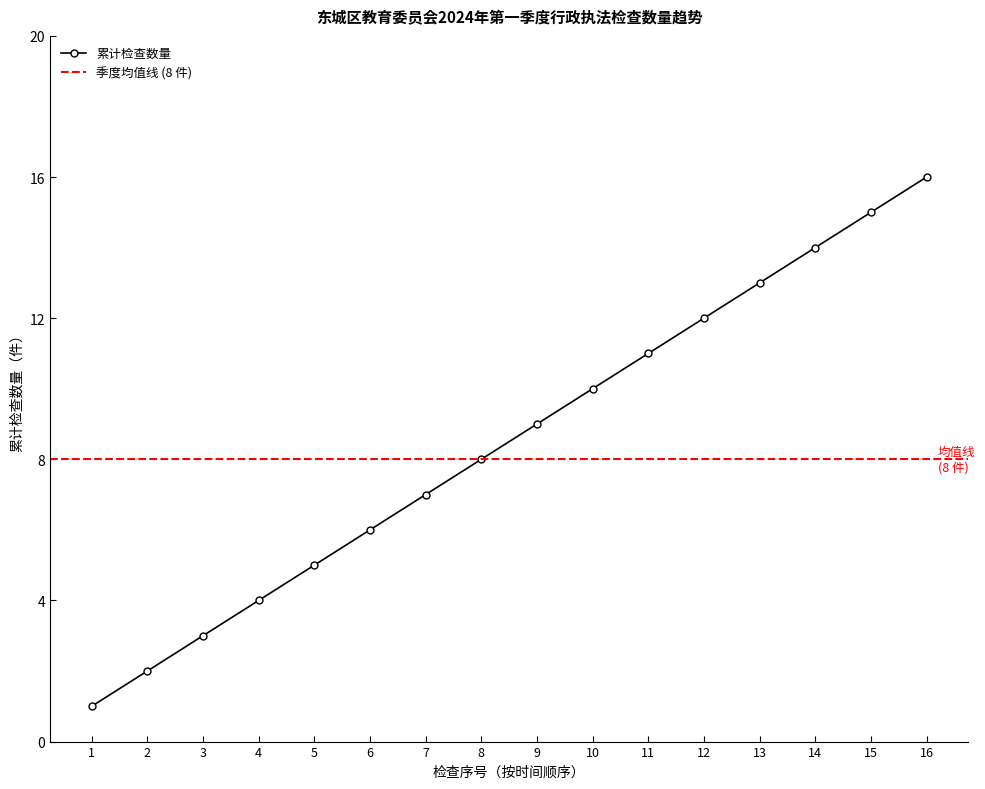

True or false: 累计检查数量 has a value of 2 at 7.

False